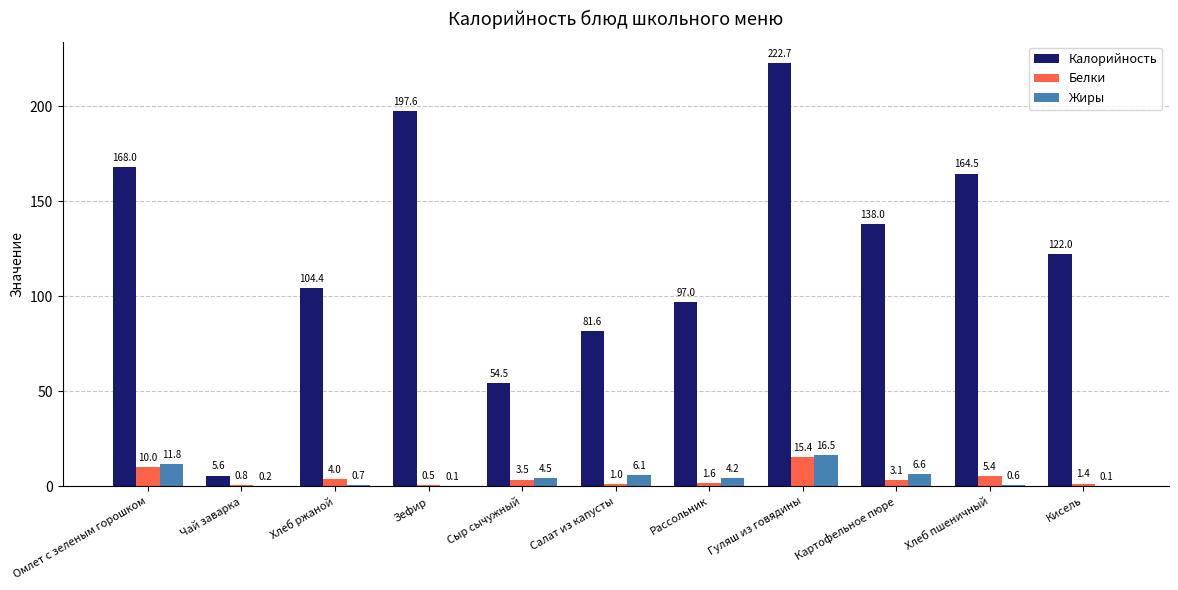

What is the difference between the Жиры values at Сыр сычужный and Картофельное пюре?

2.1